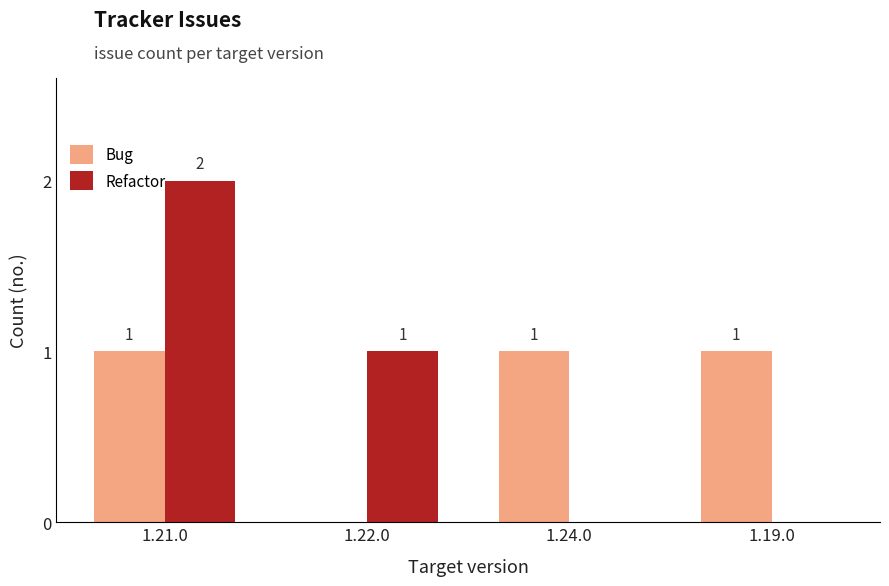

The value of Refactor at 1.19.0 is 1. True or false?

False